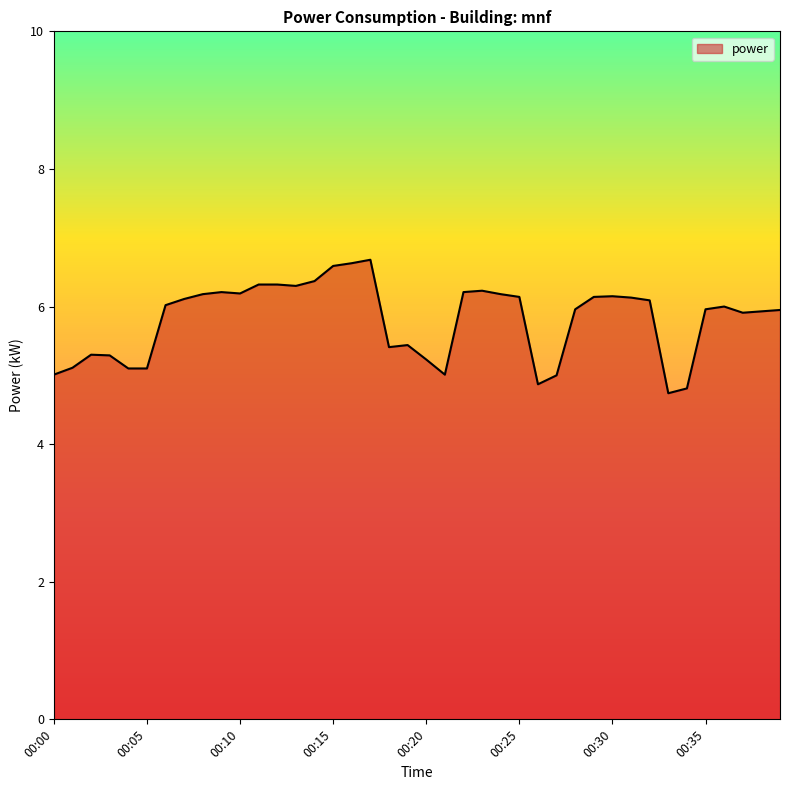

What is the difference between the maximum and minimum values?

1.9